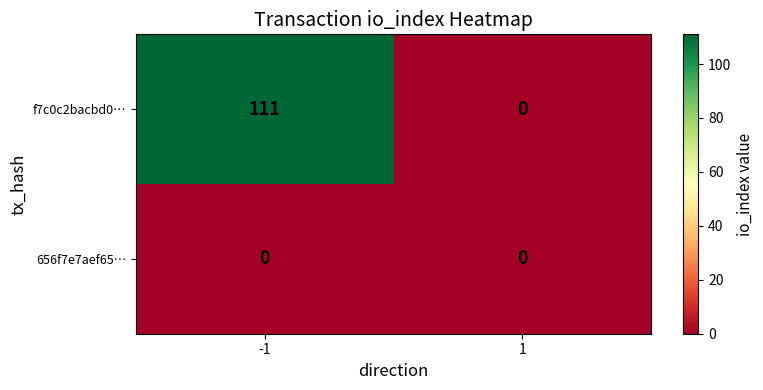

Which series has the largest total across all categories?

f7c0c2bacbd0…